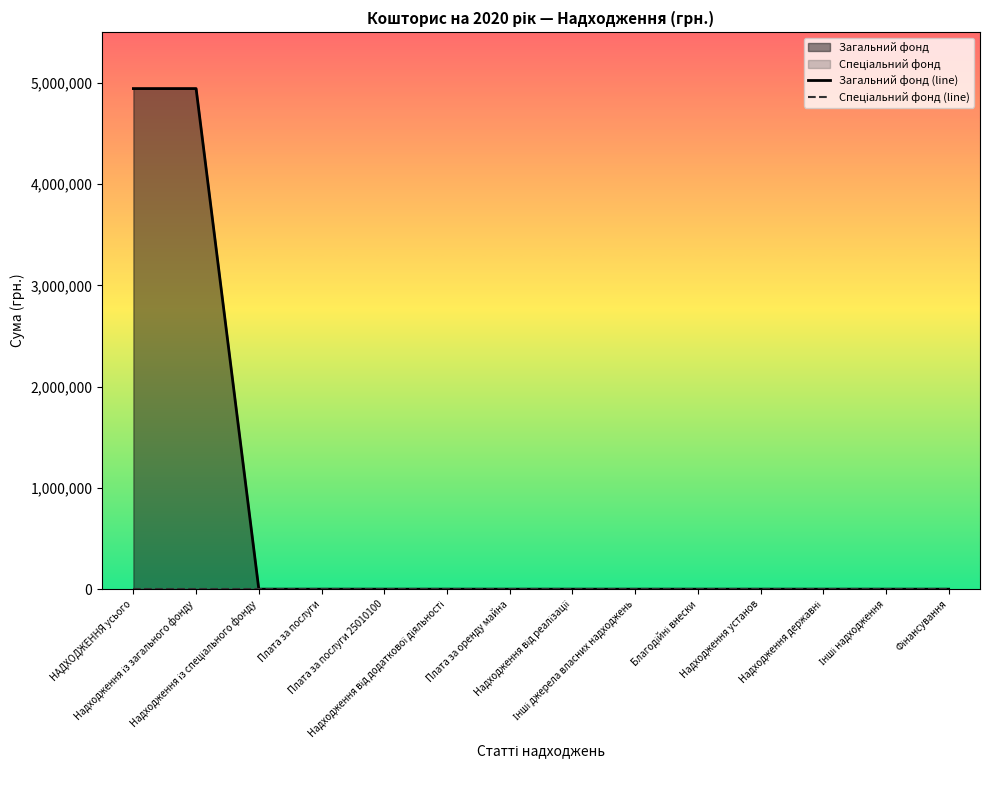

True or false: Загальний фонд (line) and Спеціальний фонд (line) cross at least once.

False